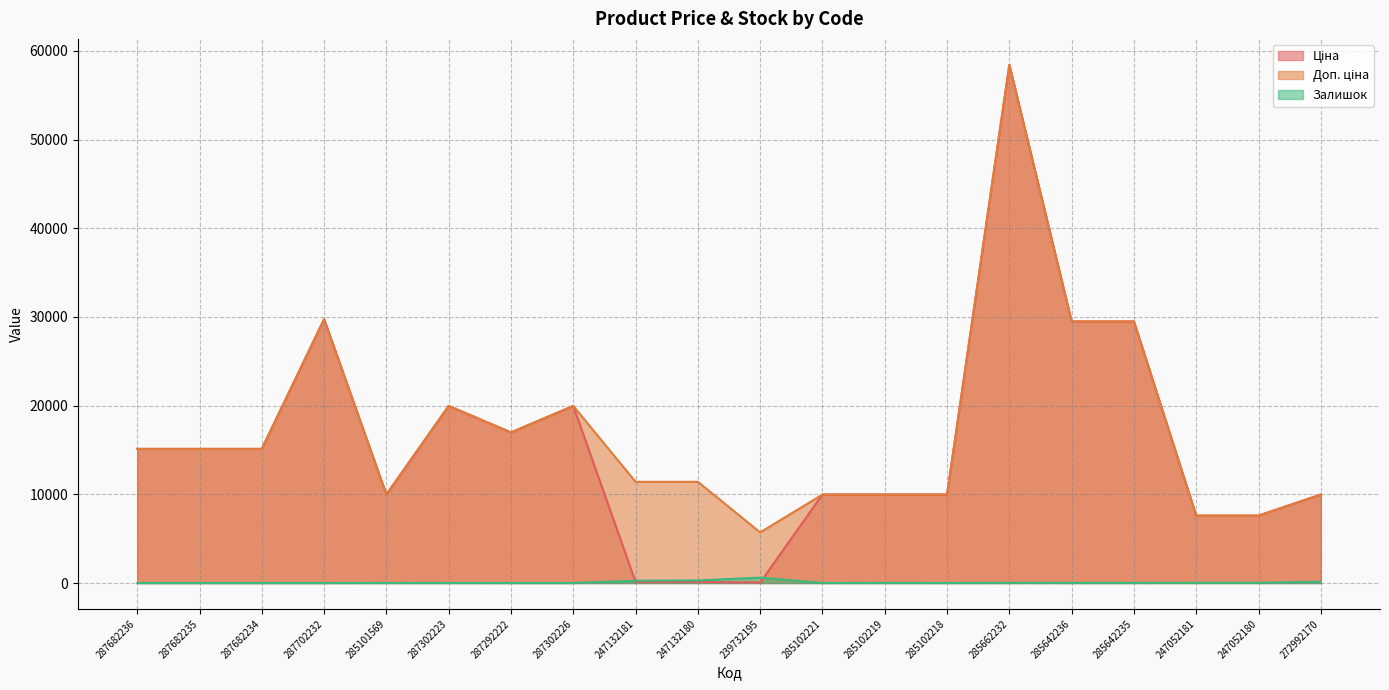

Reading right to left, extract all data points from this chart.

Ціна: 9975.0	7596.5	7596.5	29491.5	29491.5	58426.5	9975.0	9975.0	9975.0	57.0	114.1	114.1	19964.2	16976.3	19964.2	9975.0	29747.2	15120.0	15120.0	15120.0
Доп. ціна: 9975.0	7596.5	7596.5	29491.5	29491.5	58426.5	9975.0	9975.0	9975.0	5705.0	11410.0	11410.0	19964.2	16976.3	19964.2	9975.0	29747.2	15120.0	15120.0	15120.0
Залишок: 148.0	21.0	20.0	13.0	12.0	14.0	3.0	9.0	2.0	605.0	290.0	260.0	1.0	4.0	5.0	7.0	0.0	0.0	0.0	0.0